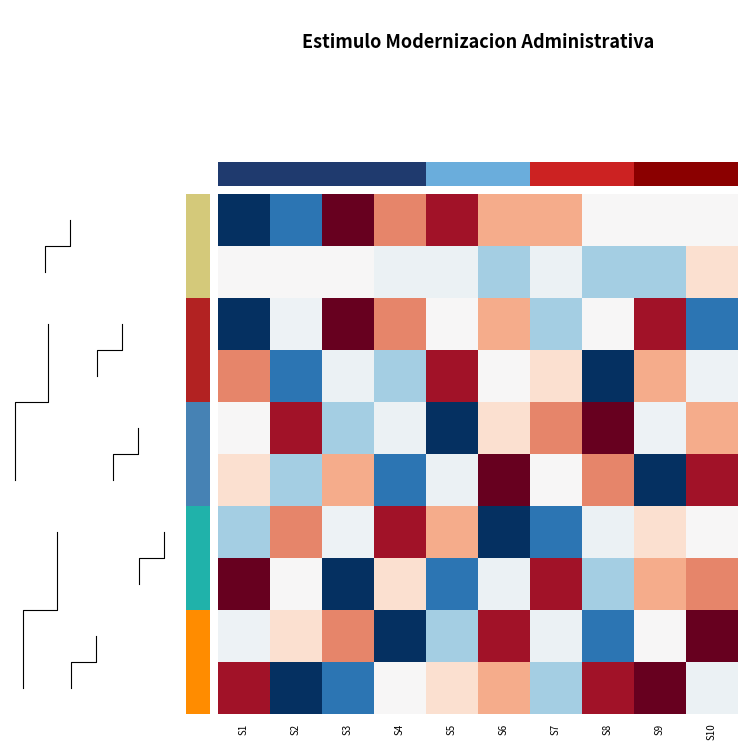

Which series has the largest total across all categories?

ID5